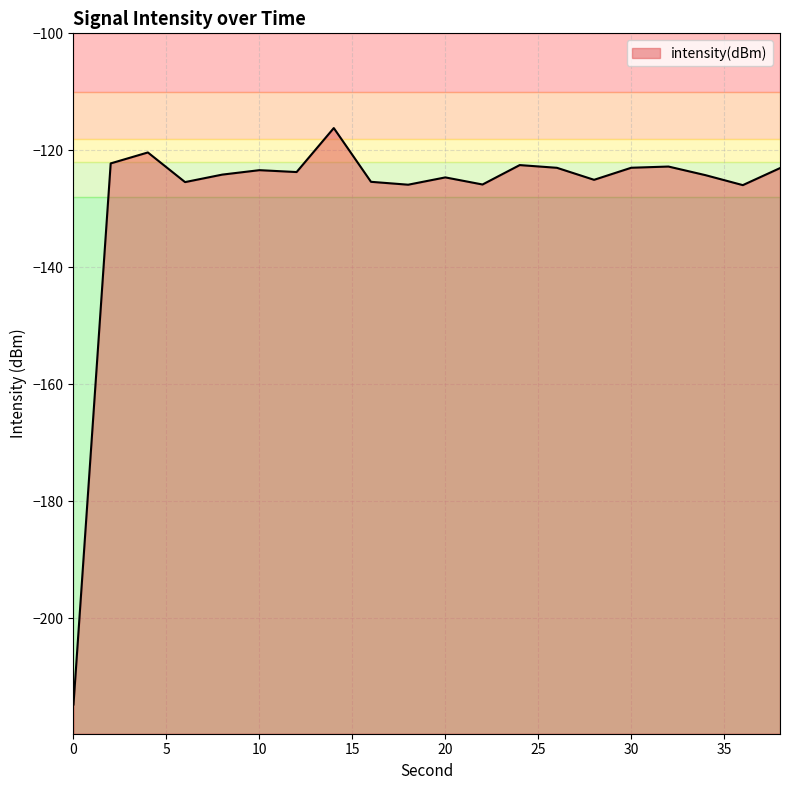

Reading left to right, transcribe all the data shown in this chart.

0=-214.7	2=-122.2	4=-120.4	6=-125.4	8=-124.2	10=-123.4	12=-123.7	14=-116.2	16=-125.4	18=-125.9	20=-124.6	22=-125.8	24=-122.5	26=-123.0	28=-125.0	30=-123.0	32=-122.8	34=-124.3	36=-125.9	38=-123.0